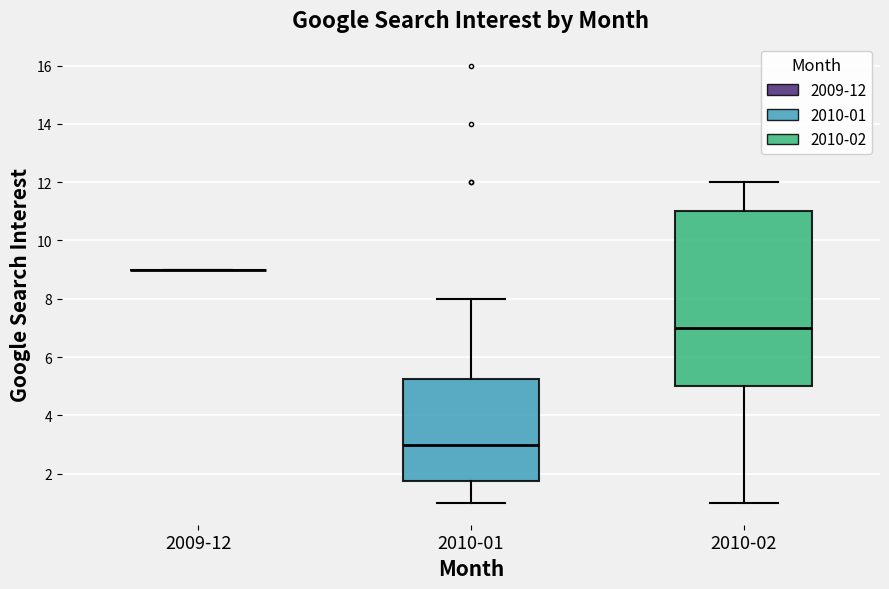

Comparing the boxes themselves (not the whiskers), which one is the tallest?

2010-02